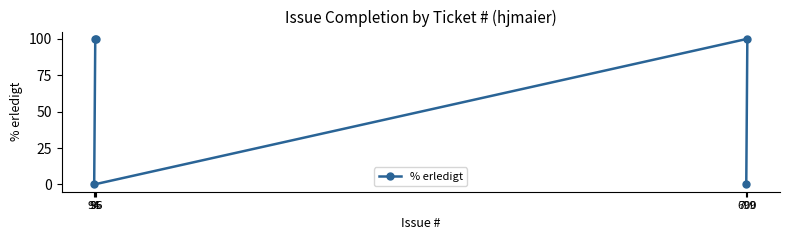

List the labels in order of value, smallest first.

699, 94, 700, 95, 96